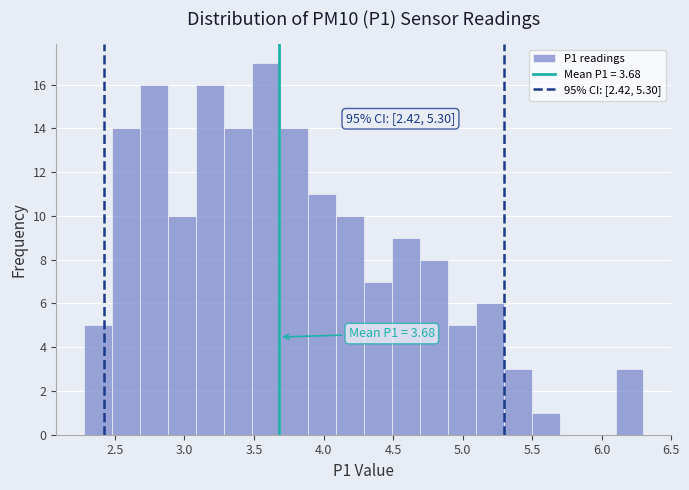

Which range on the x-axis has the tallest bar?

3.5 to 3.7